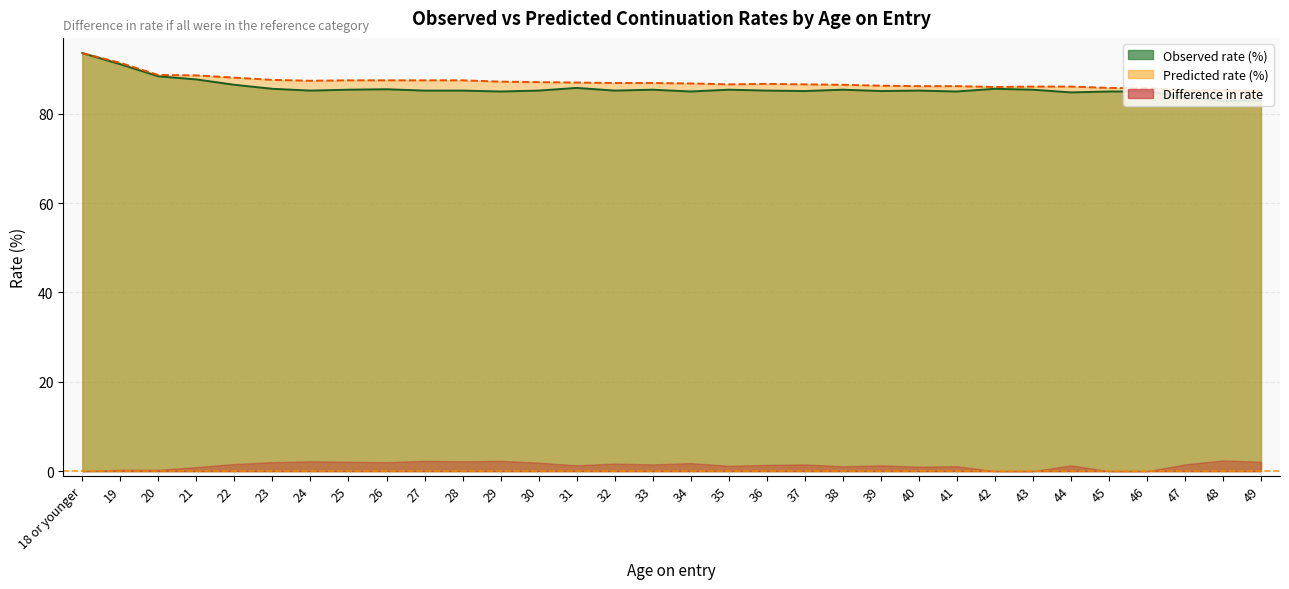

How many interior local valleys does the Predicted rate (%) series have?

3